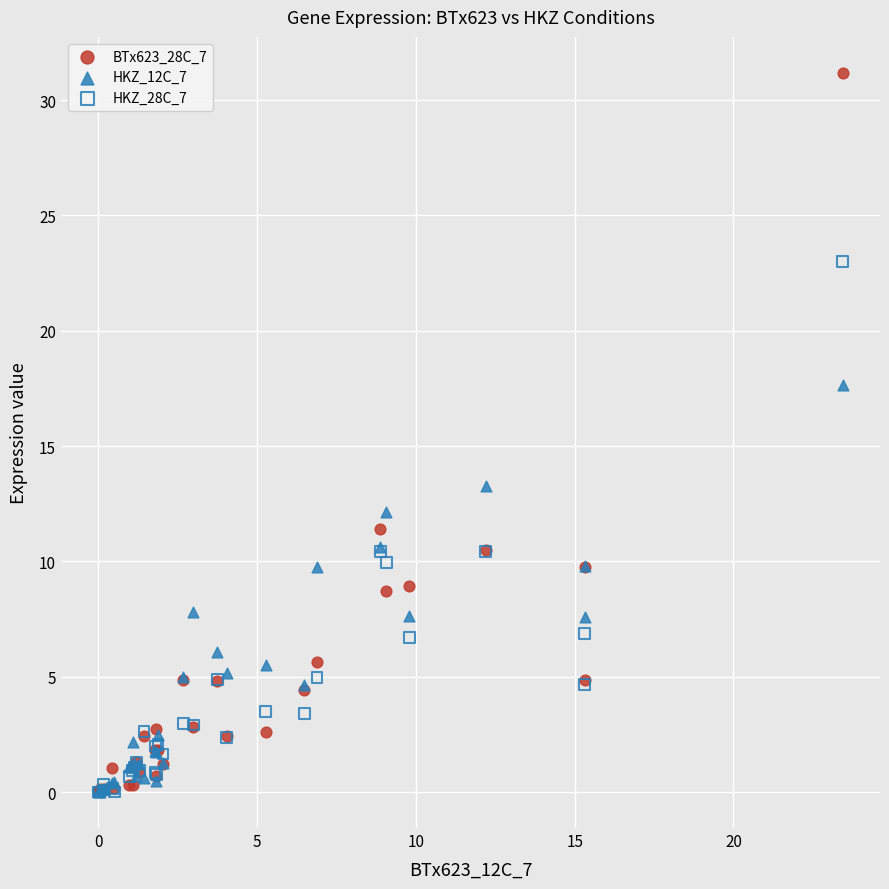

Which series has the largest Y range (max minus min)?

BTx623_28C_7